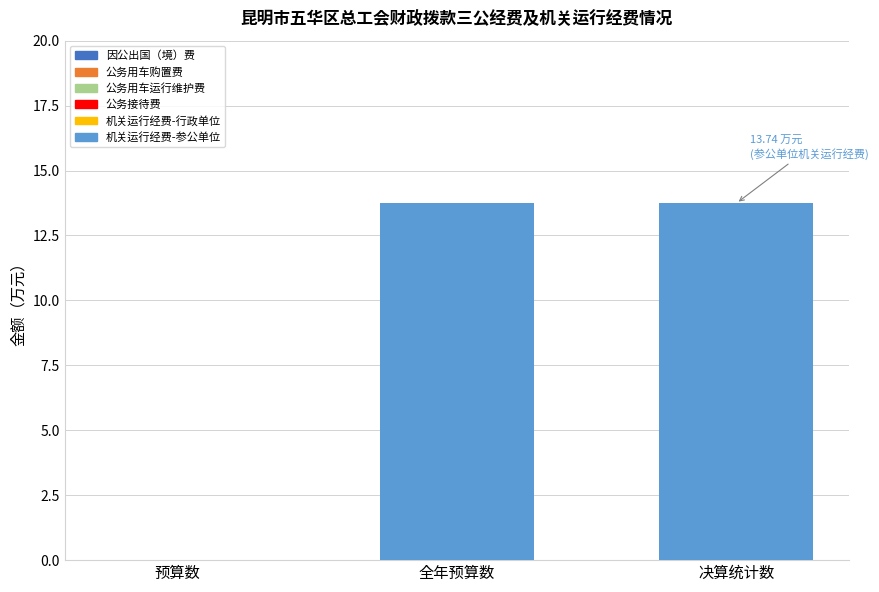

What is the sum of all values?

27.5